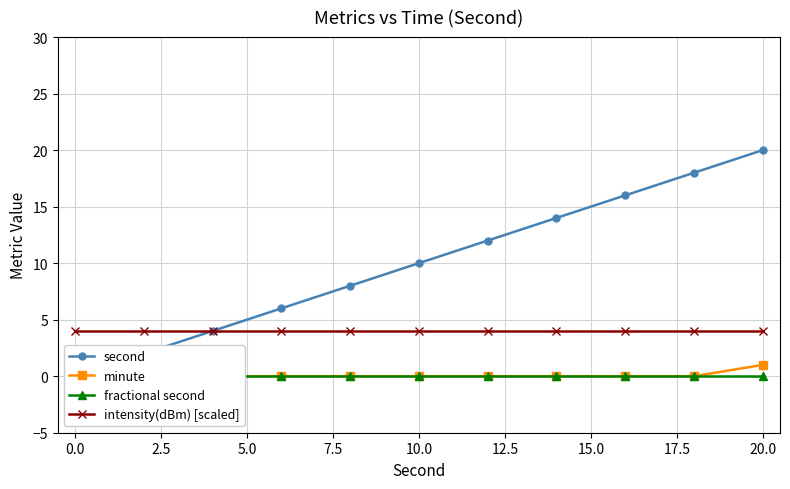

Count the second values in the range 4 to 16.

7